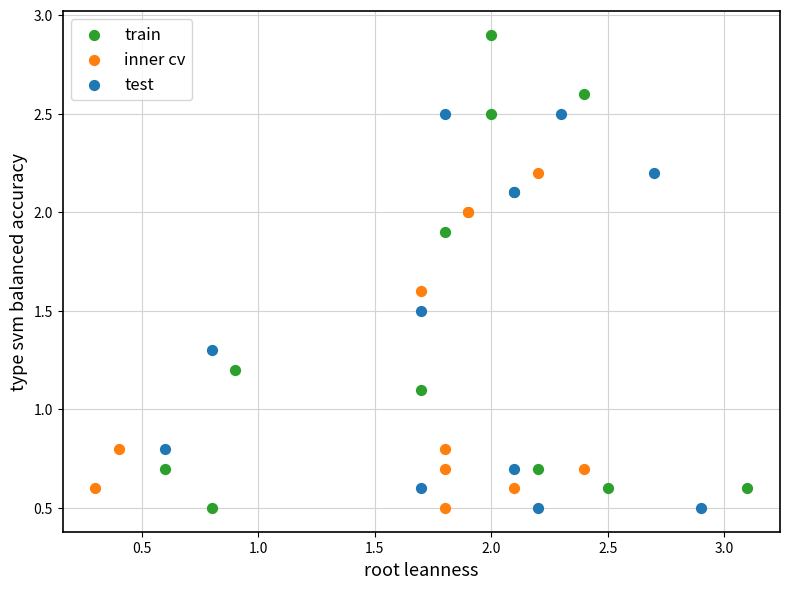

Which series contains the highest Y value?

train